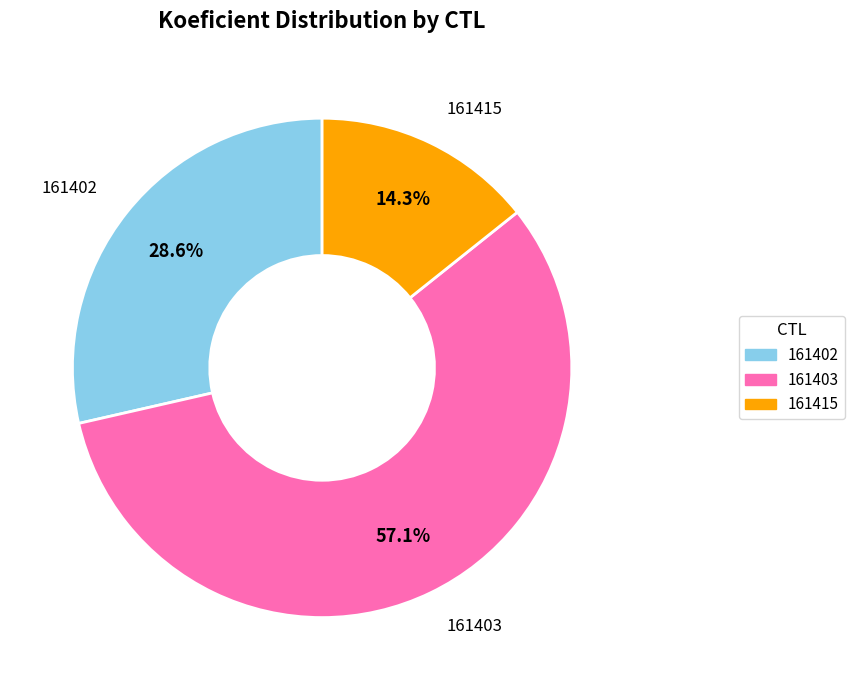

Which slice represents more than half of the pie?

161403